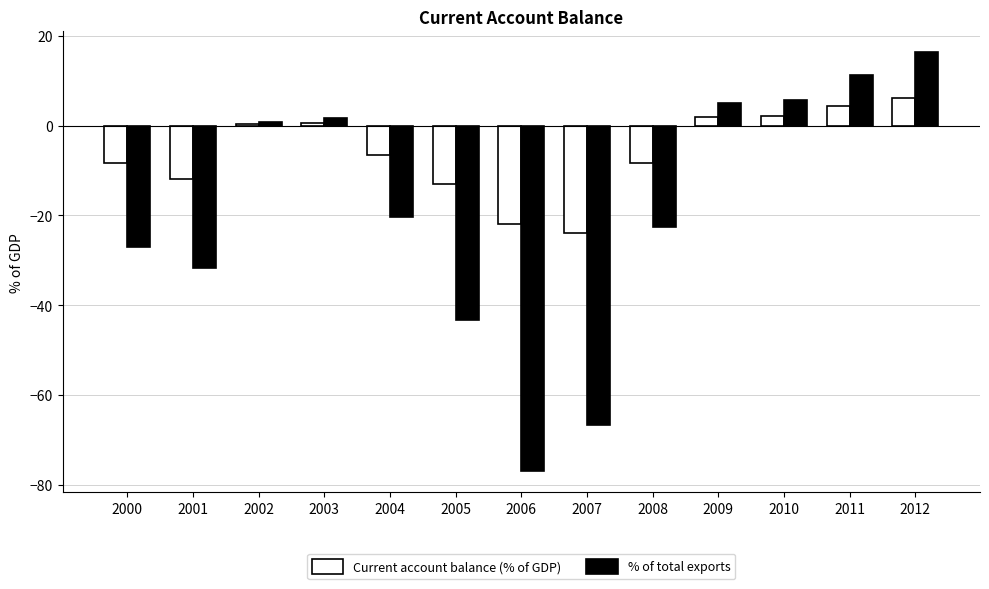

Which category has the highest value in the % of total exports series?

2012